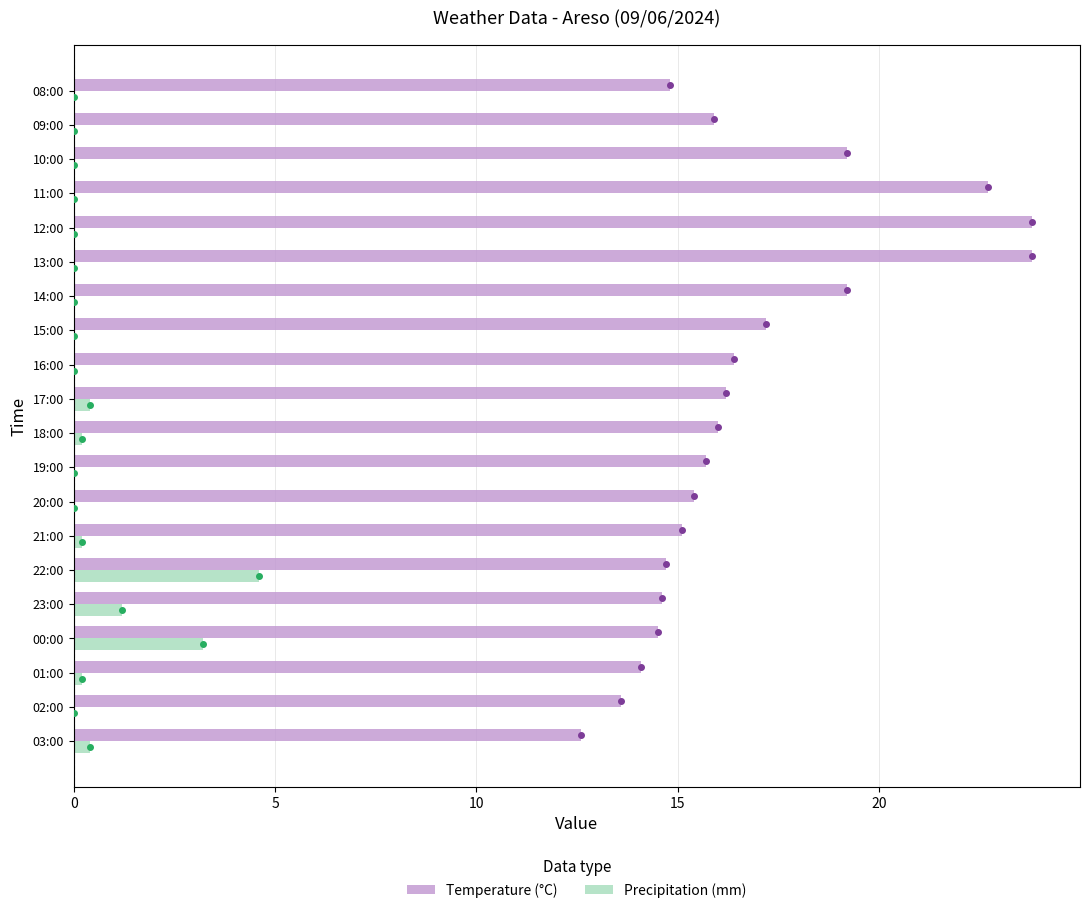

Is it true that Temperature (°C) equals 19.2 at 00:00?

False